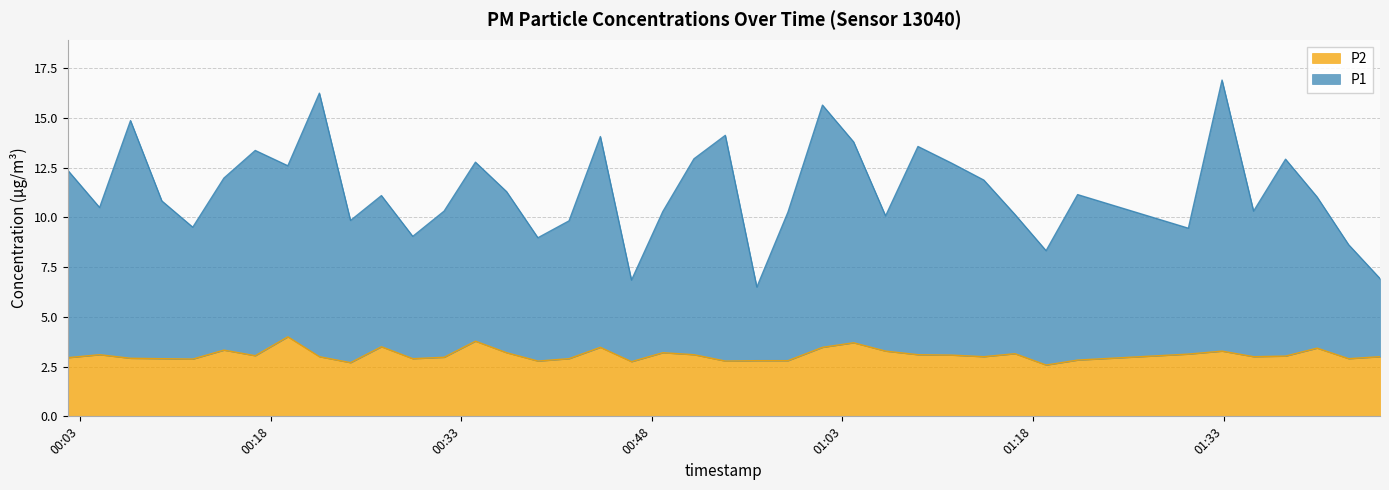

What is the difference between the P2 values at 2023-07-20T00:24:17 and 2023-07-20T01:42:51?

0.2